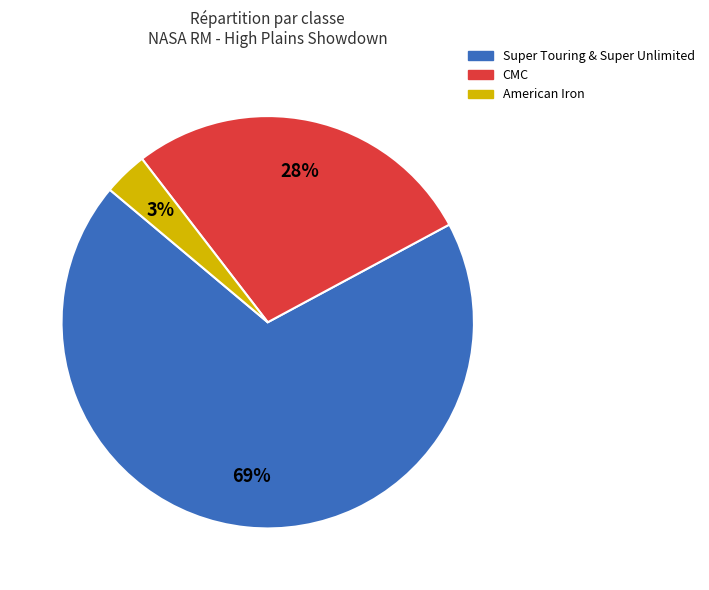

To the nearest percent, what is the difference between the largest and smallest slice percentages?

66%